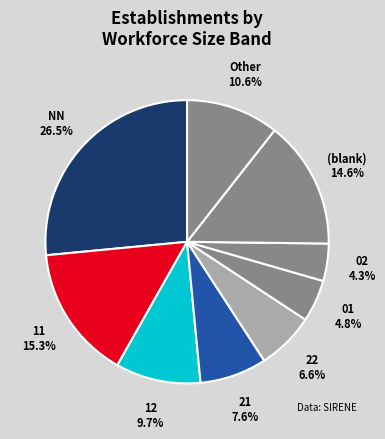

What is the largest slice in the pie chart?

NN